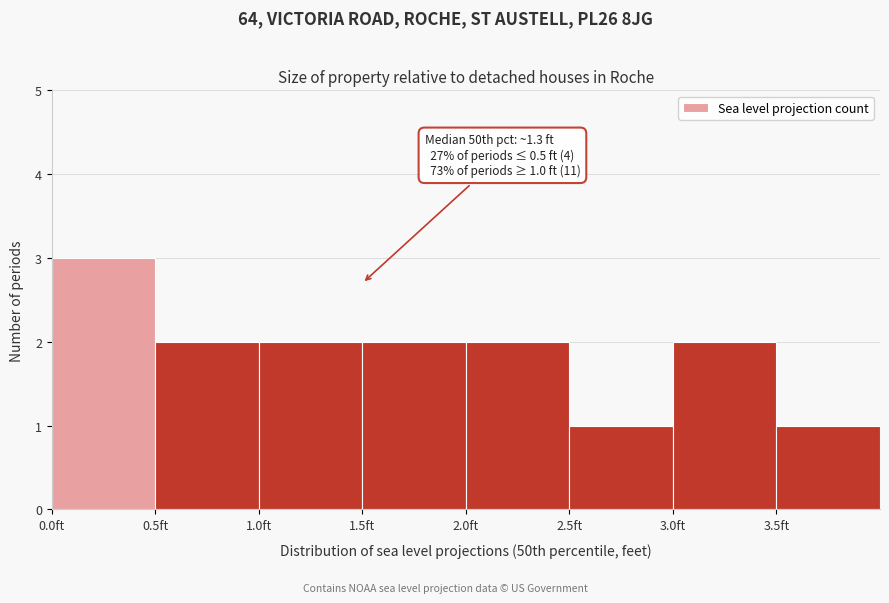

Over which range of the x-axis is the bar tallest?

0.0 to 0.5